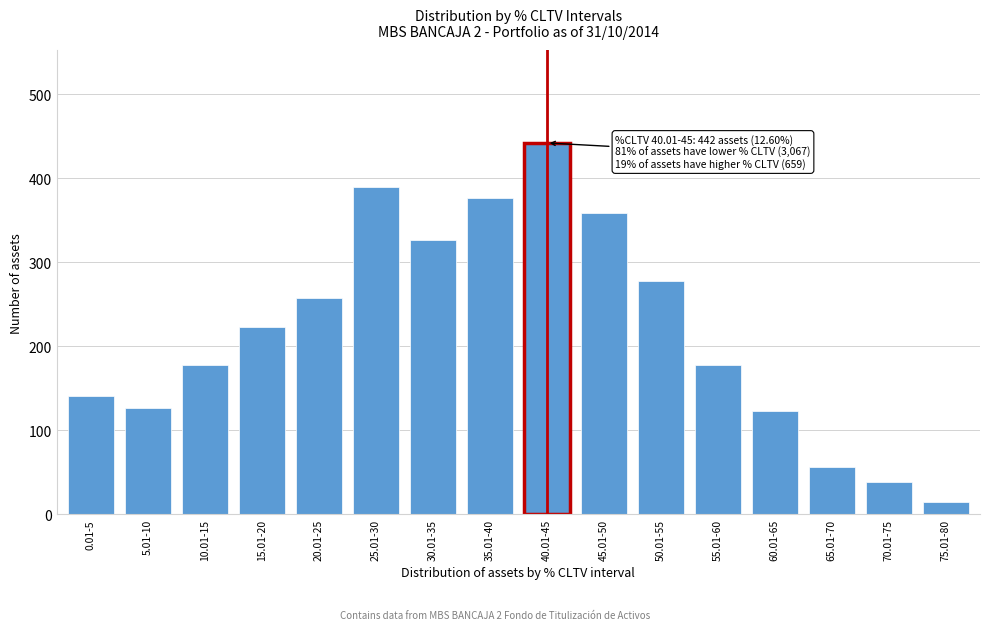

Reading right to left, transcribe all the data shown in this chart.

15	39	56	123	178	278	359	442	377	326	390	257	223	178	127	141